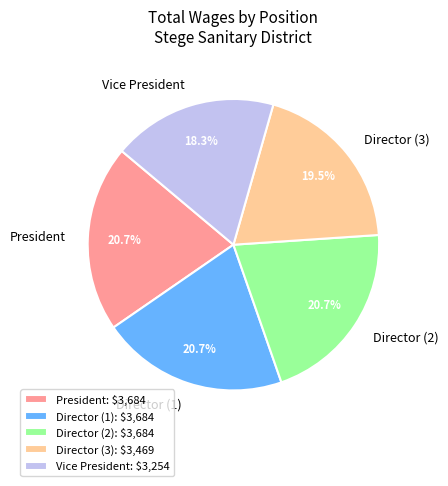

Is the sum of Director (3) and Director (1) greater than half?

No